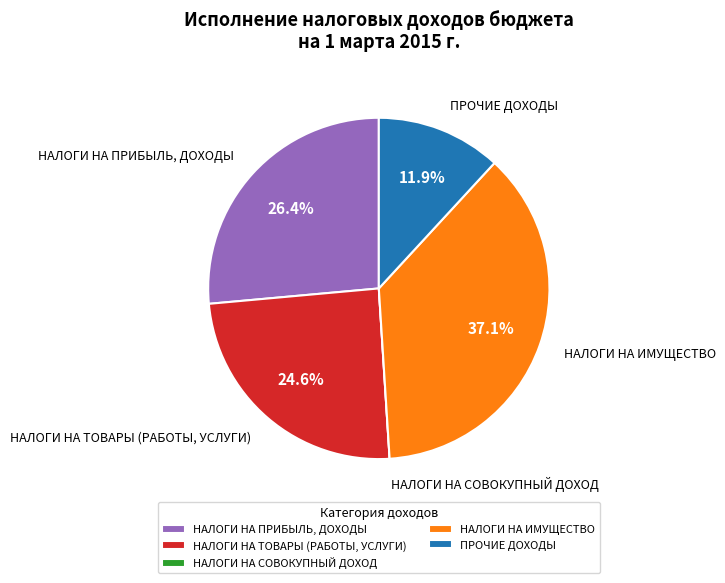

What portion of the pie excludes ПРОЧИЕ ДОХОДЫ?

88.1%